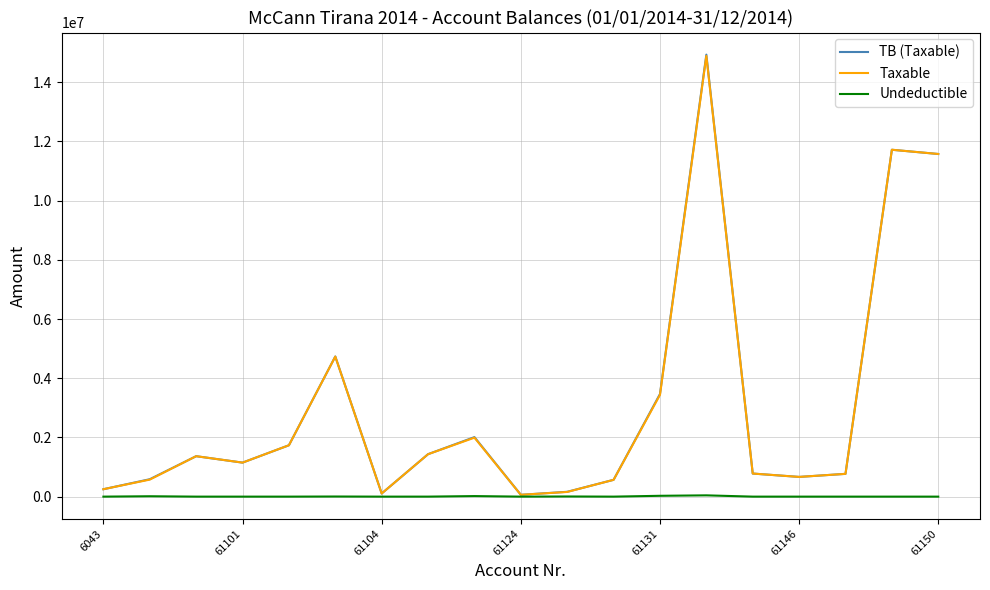

What is the greatest value displayed?

14931158.8